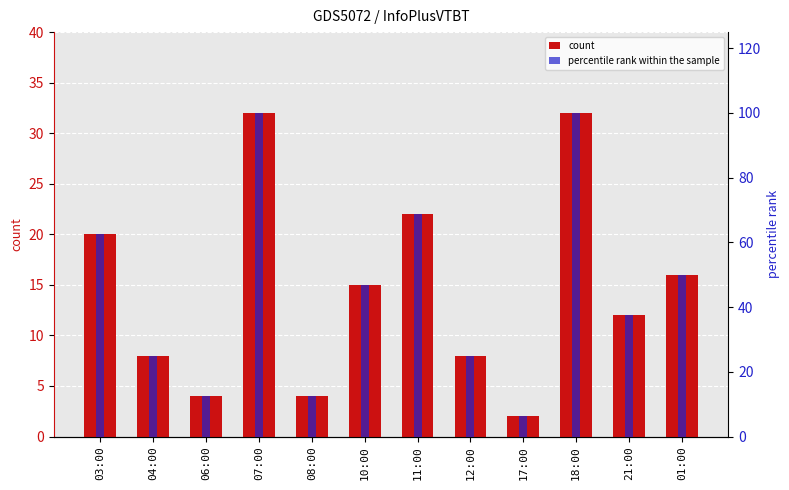

What is the label of the 5th bar from the left?

08:00